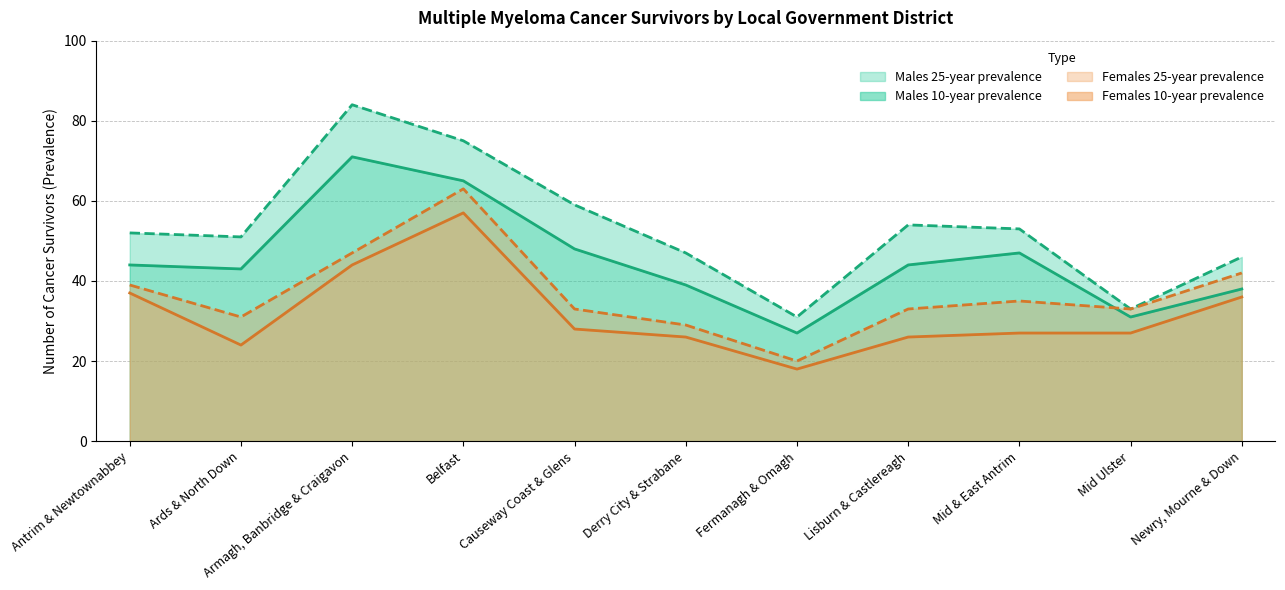

Which label corresponds to the largest value in the chart?

Armagh, Banbridge & Craigavon